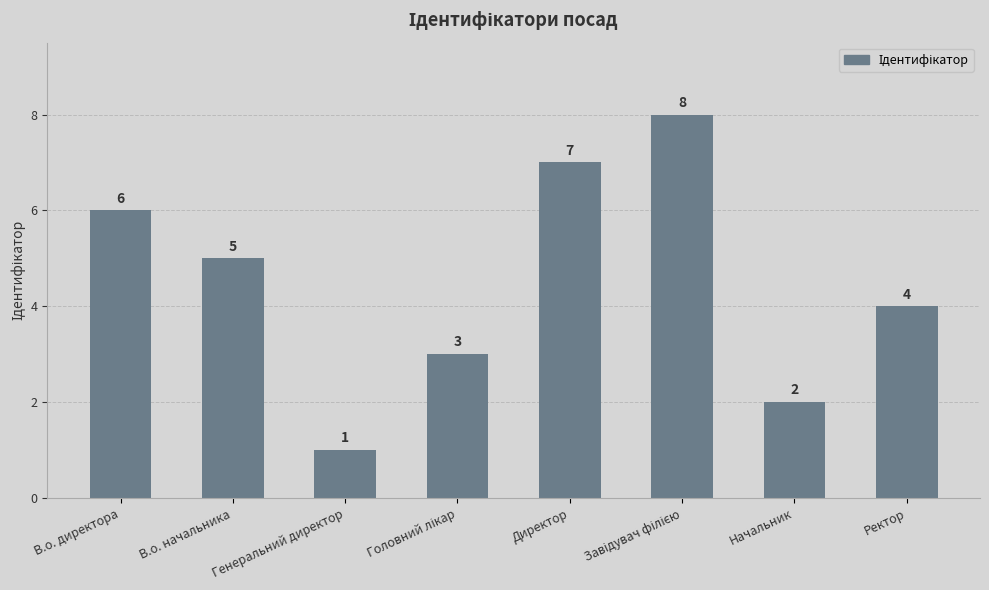

The value at Генеральний директор is 1. True or false?

True